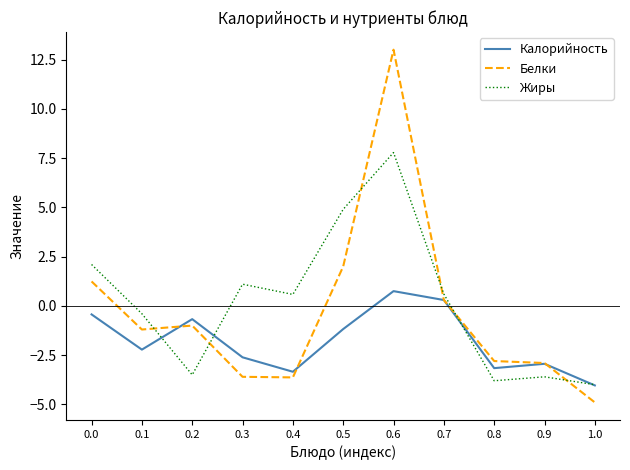

List the series in order of their overall mean, highest first.

Жиры, Белки, Калорийность